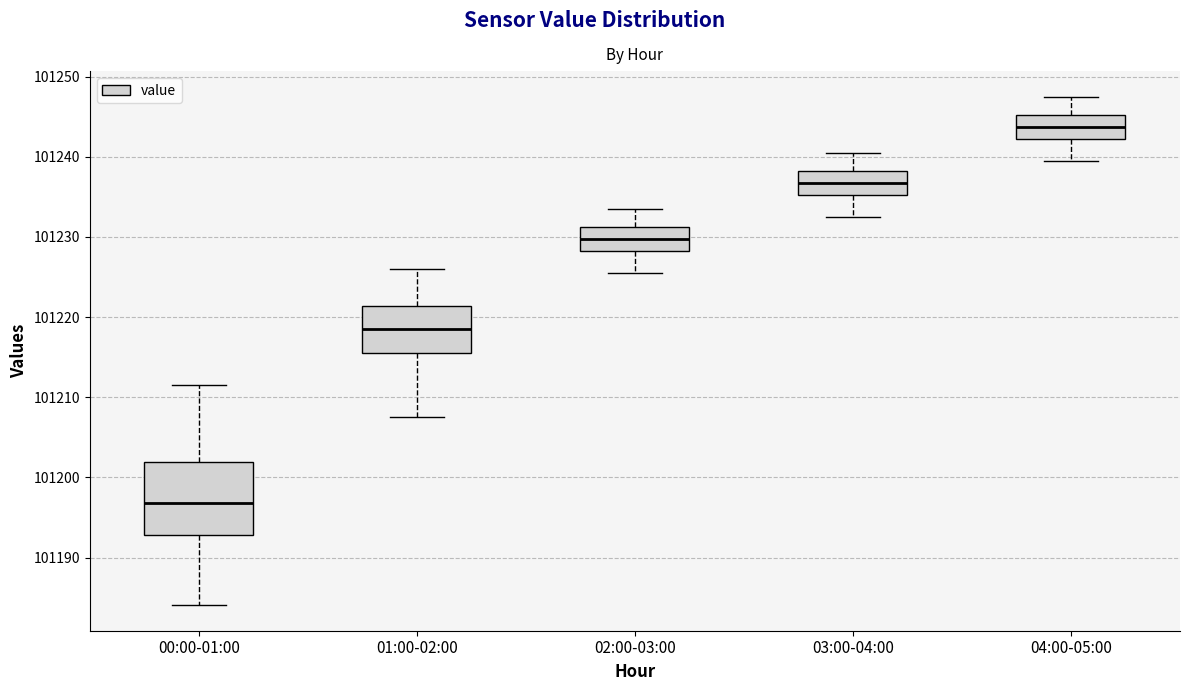

Which box's median line is the highest?

04:00-05:00